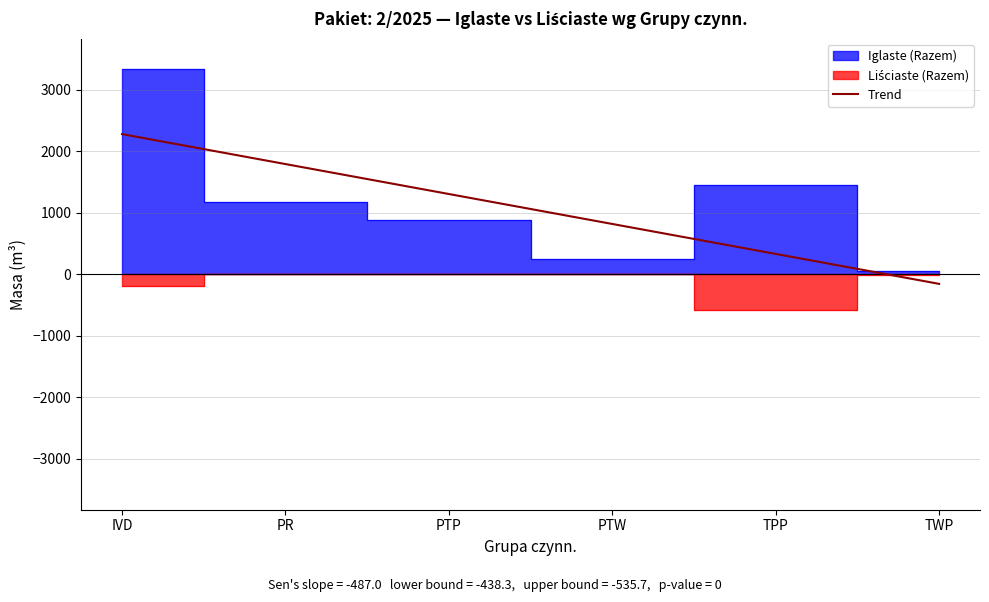

What is the lowest value of the Trend series?

-156.9